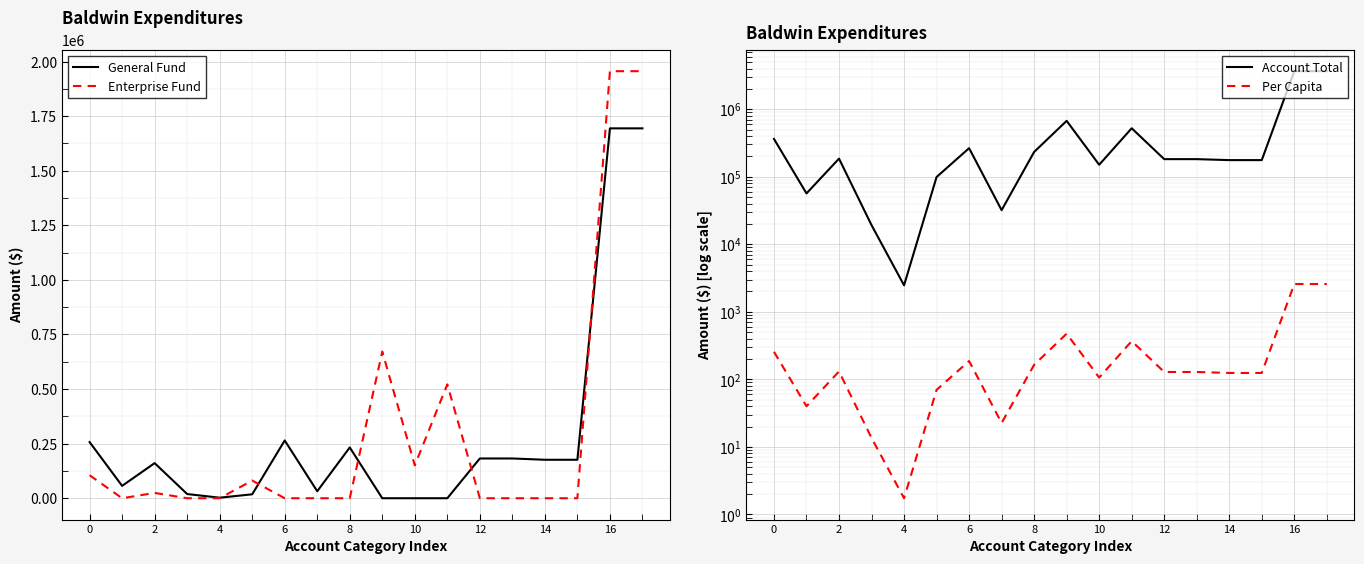

What is the sum of the General Fund values at 12 and 13?

446677.0